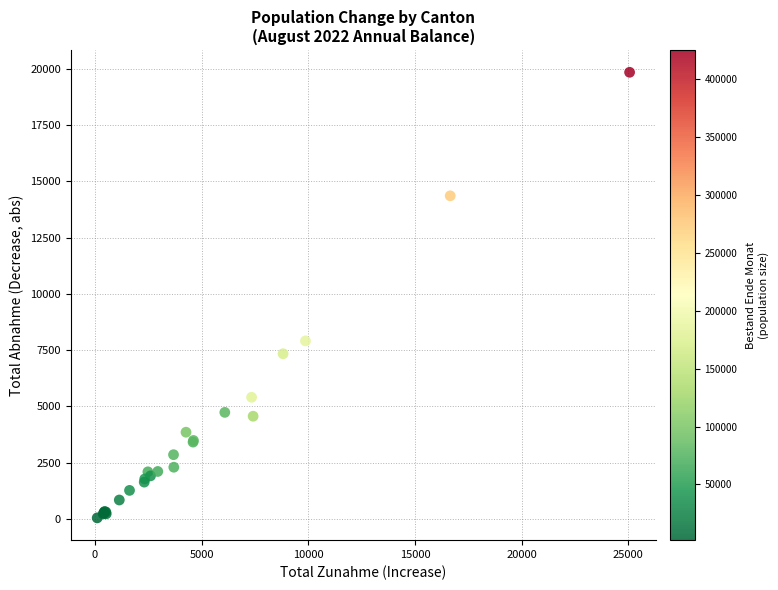

What Y value in the scatter plot is closest to 9948?

7911